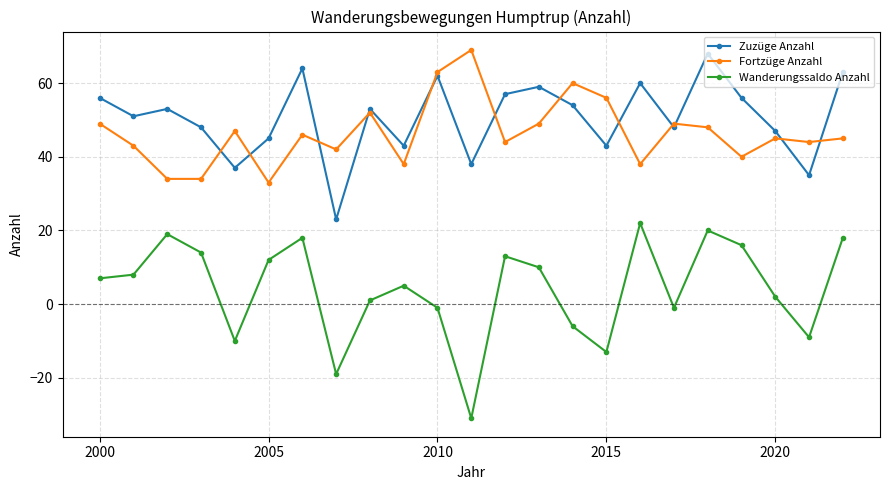

How many interior local peaks does the Fortzüge Anzahl series have?

7